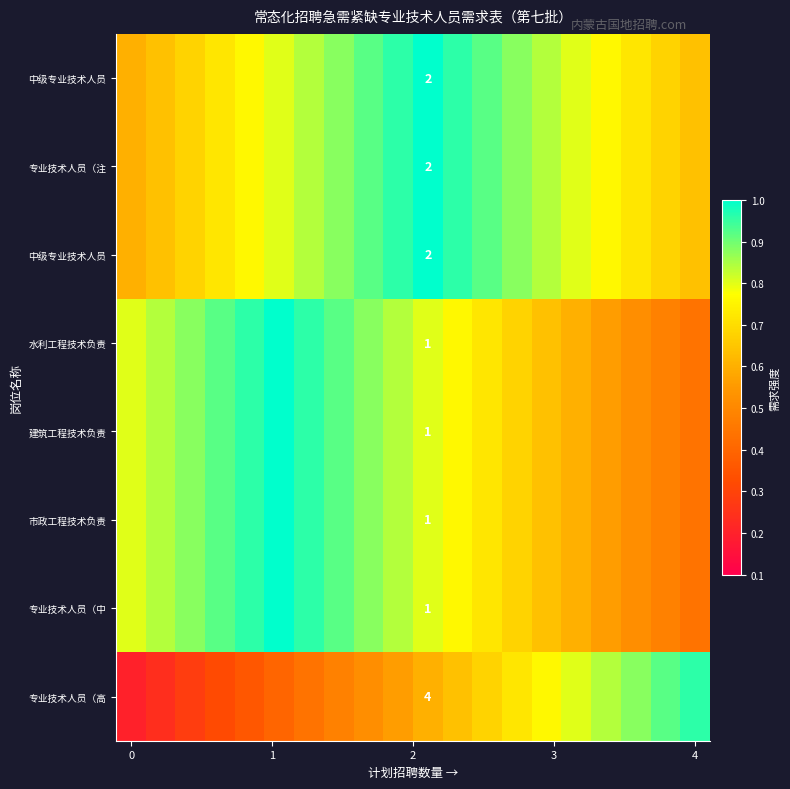

Count the number of categories in the chart.

20